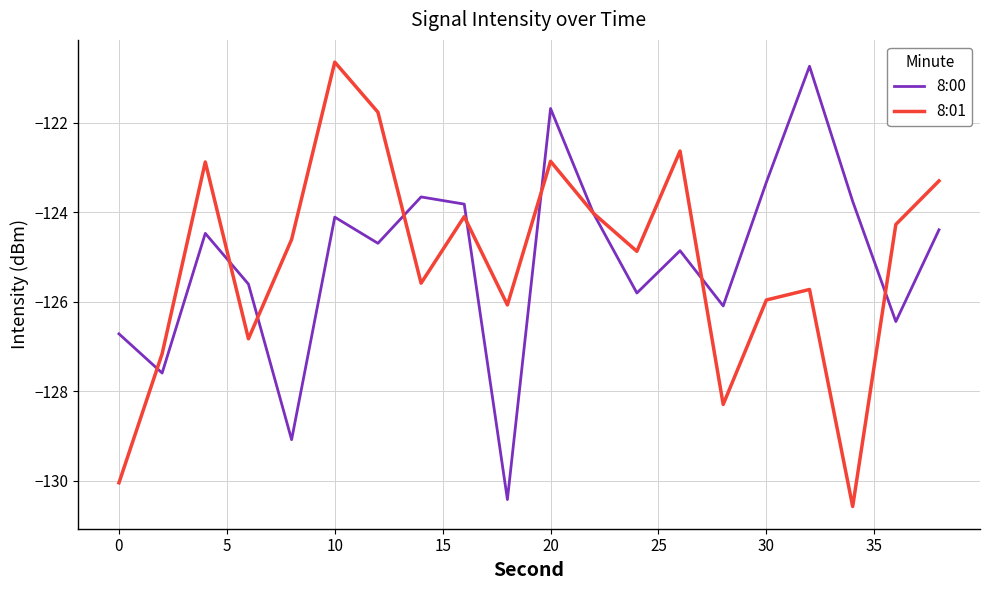

What is the minimum value for 8:01?

-130.6